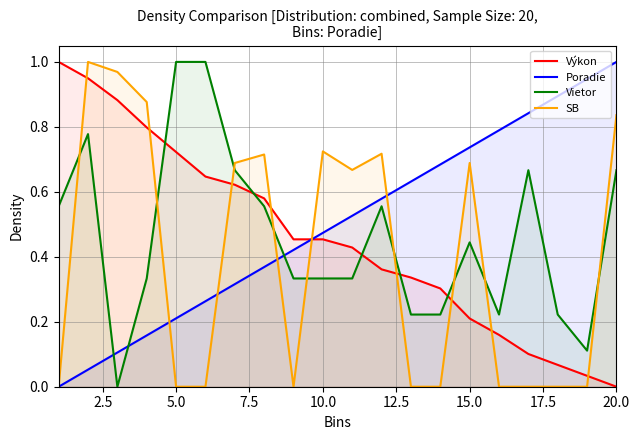

Which series has the widest spread of values?

Výkon